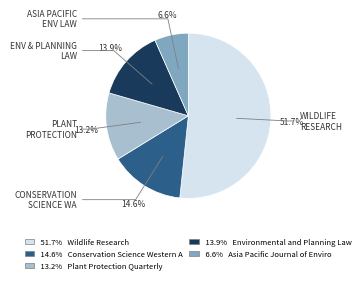

Is there a majority slice in this chart?

Yes